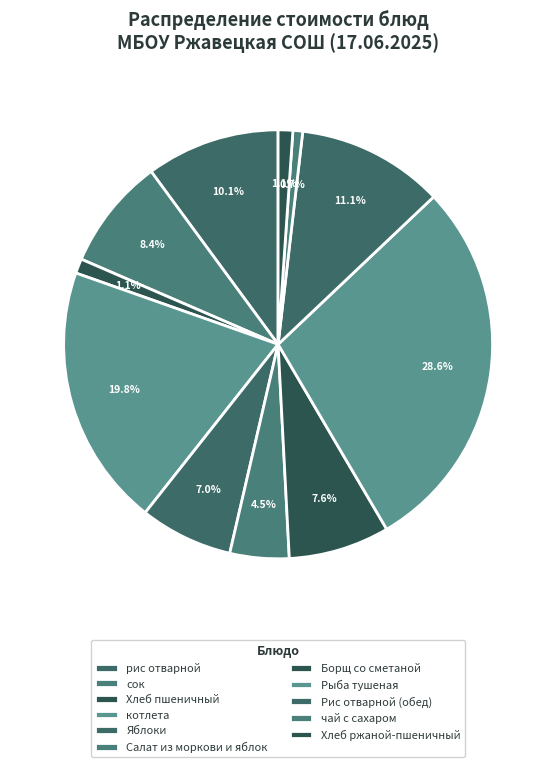

Which slice is the smallest?

чай с сахаром